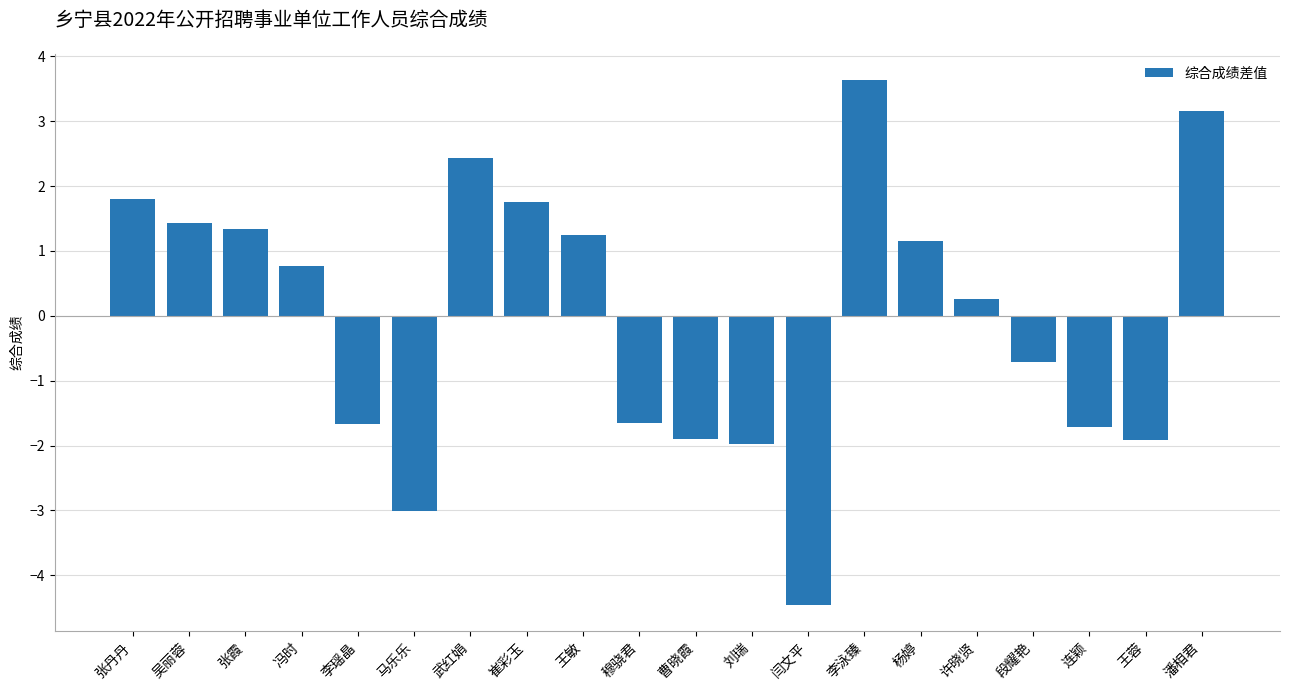

Count the number of data series in this chart.

1